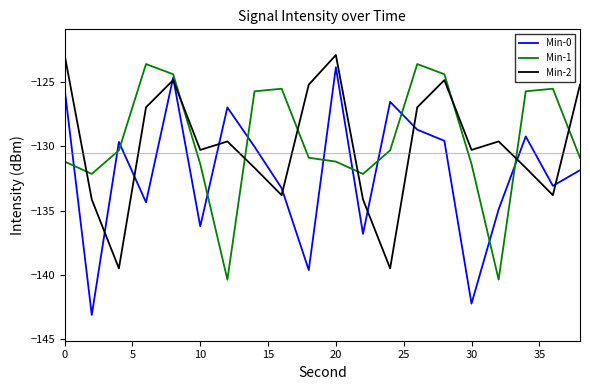

What is the smallest value displayed?

-143.1